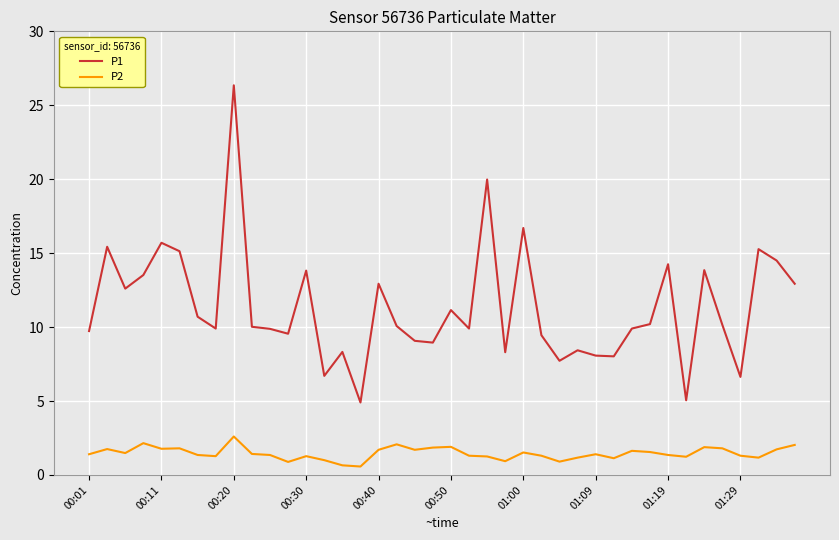

What are all the series names shown in the legend?

P1, P2